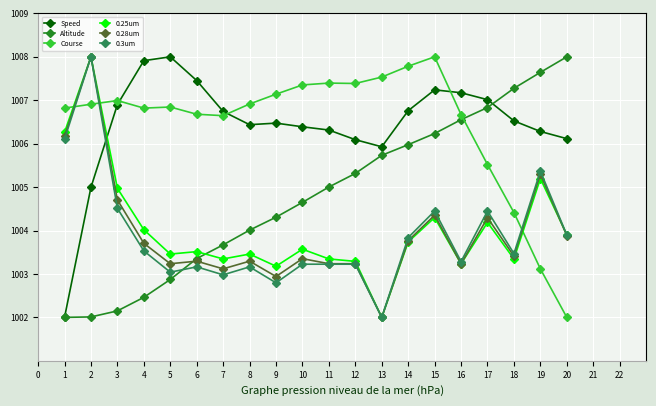

At which category is the sum across all series the highest?

2